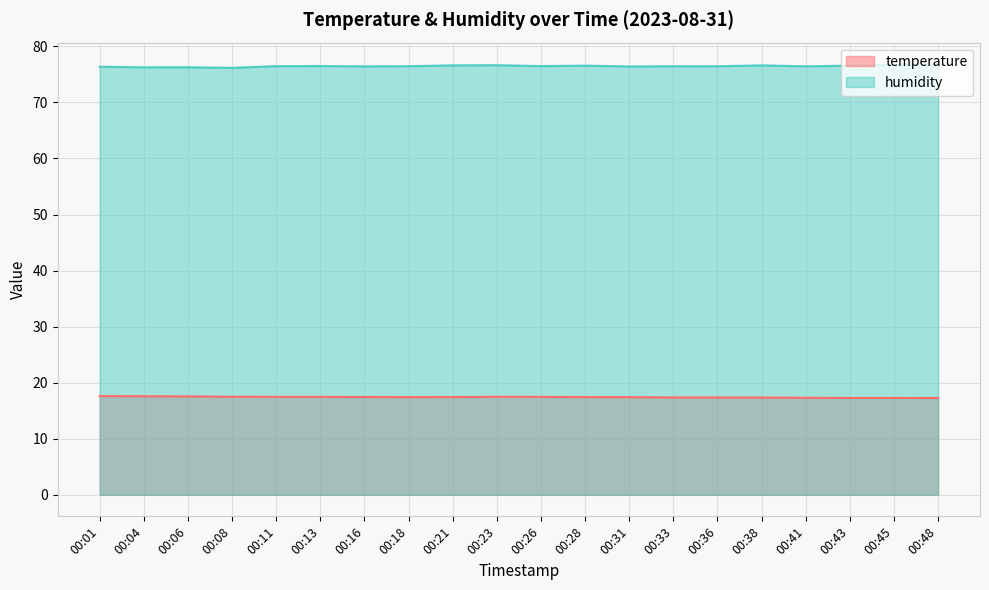

What is the difference between the highest and lowest values at 00:13?

59.0